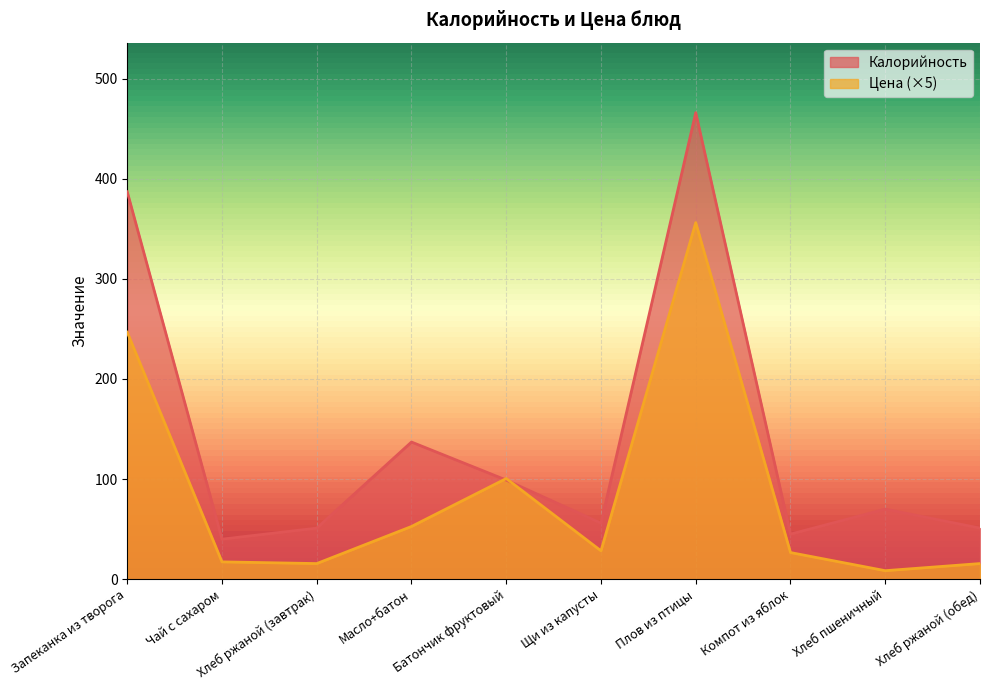

What is the label of the 8th point from the left?

Компот из яблок